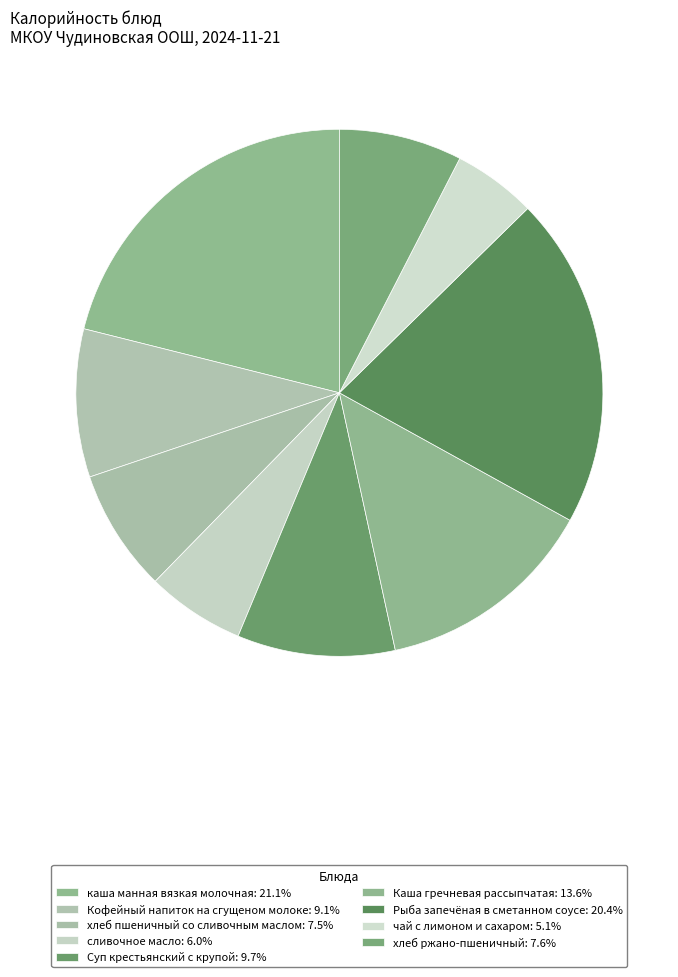

Which category has the smallest portion of the pie?

чай с лимоном и сахаром